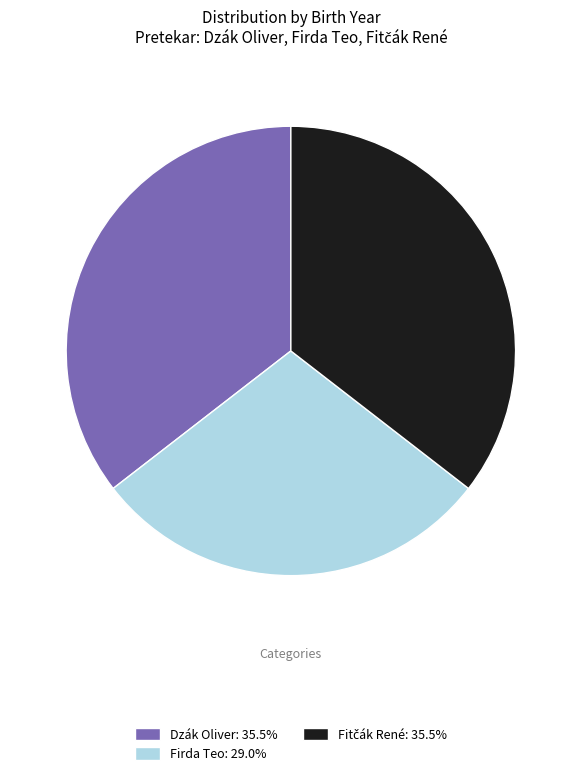

Is there a majority slice in this chart?

No